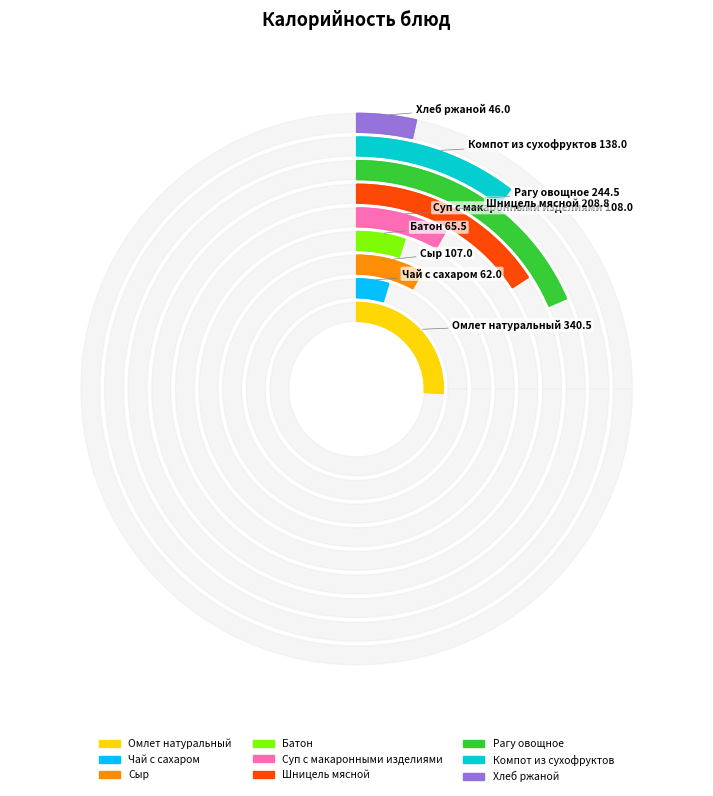

Combined, do Чай с сахаром and Рагу овощное account for over 50%?

No